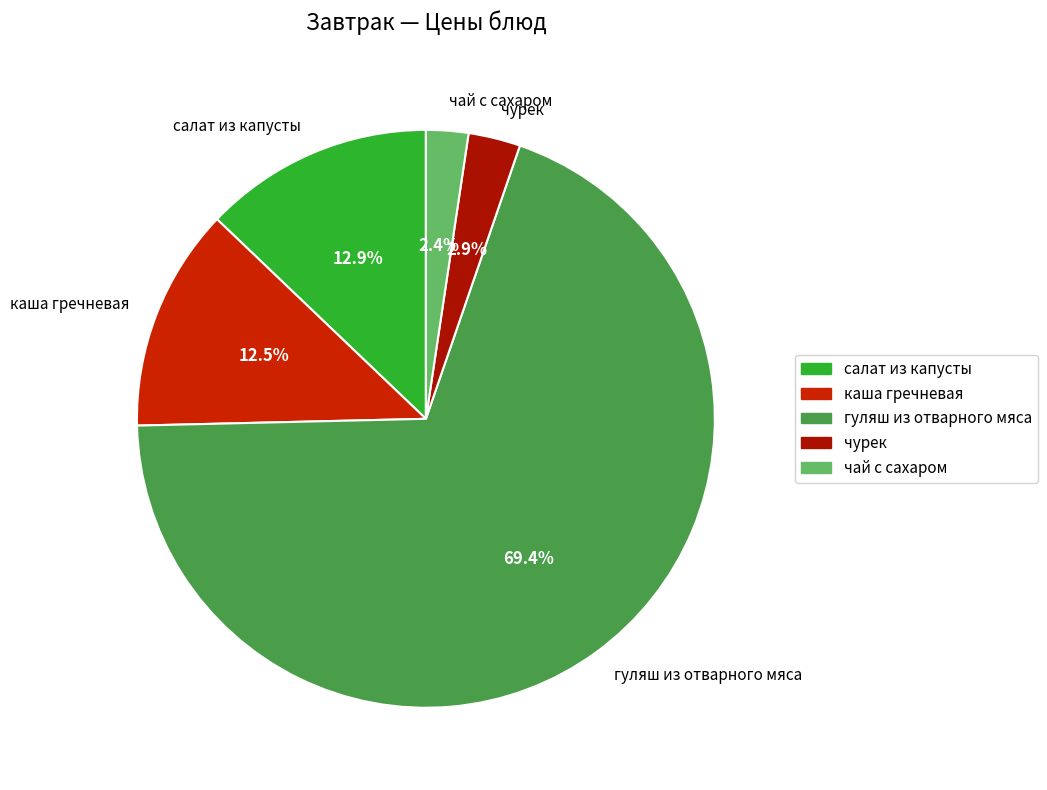

To the nearest percent, what portion does чурек represent?

3%